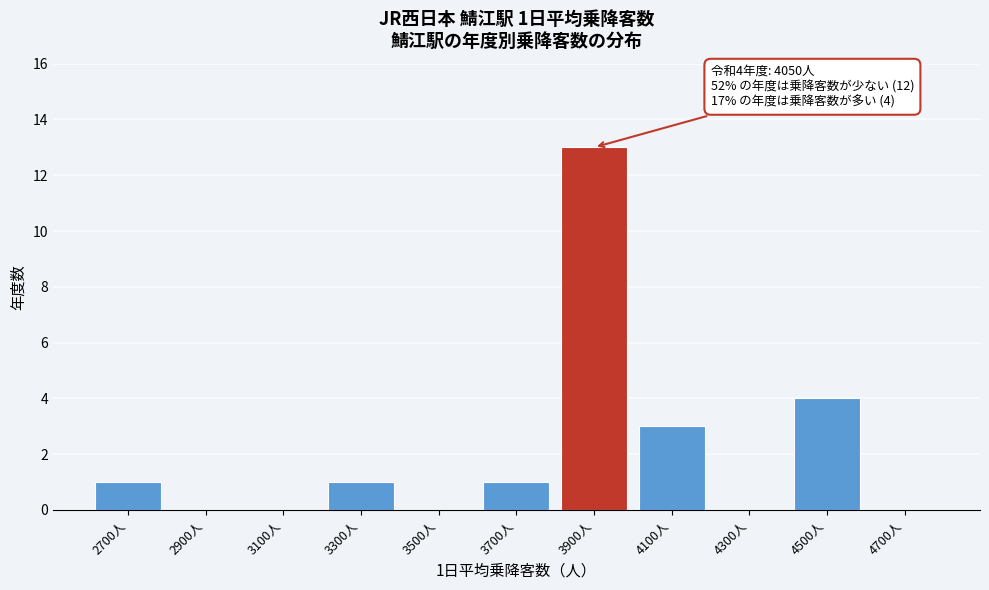

At which label is the value closest to 6?

4500人